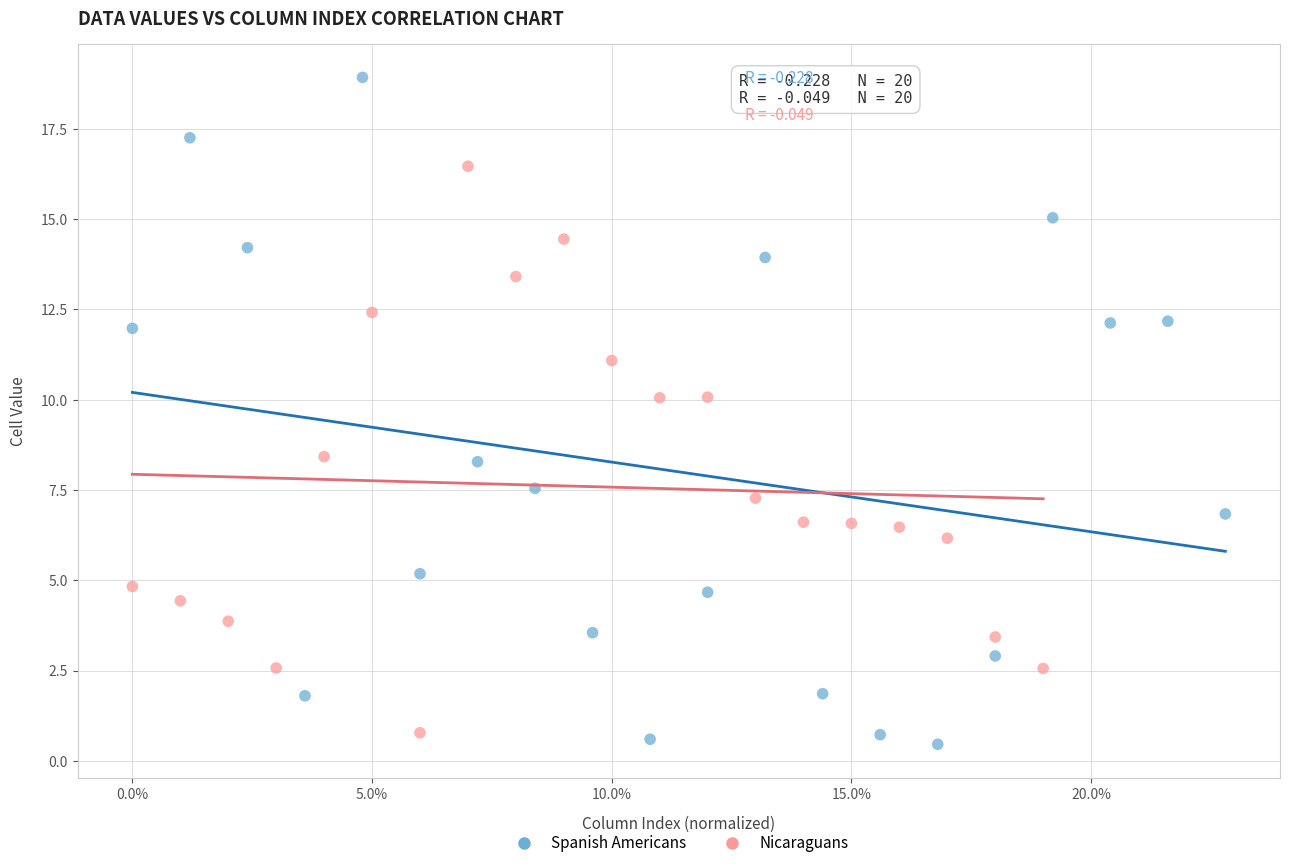

Which series has the widest spread of Y values?

Spanish Americans